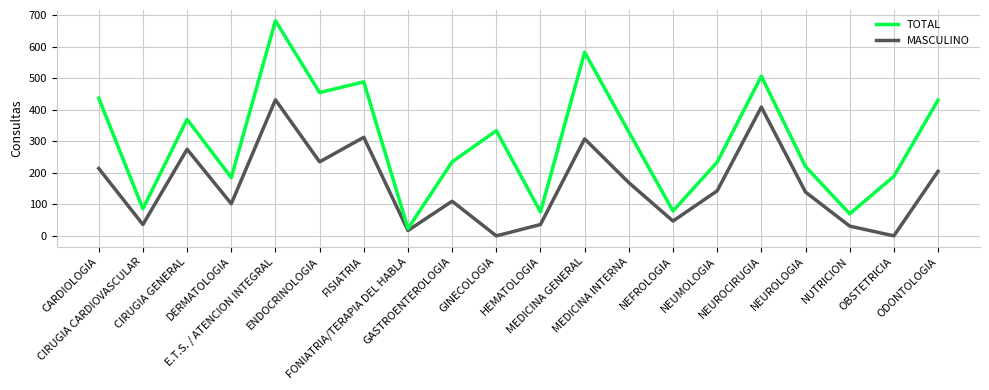

List the series in order of their peak value, highest first.

TOTAL, MASCULINO